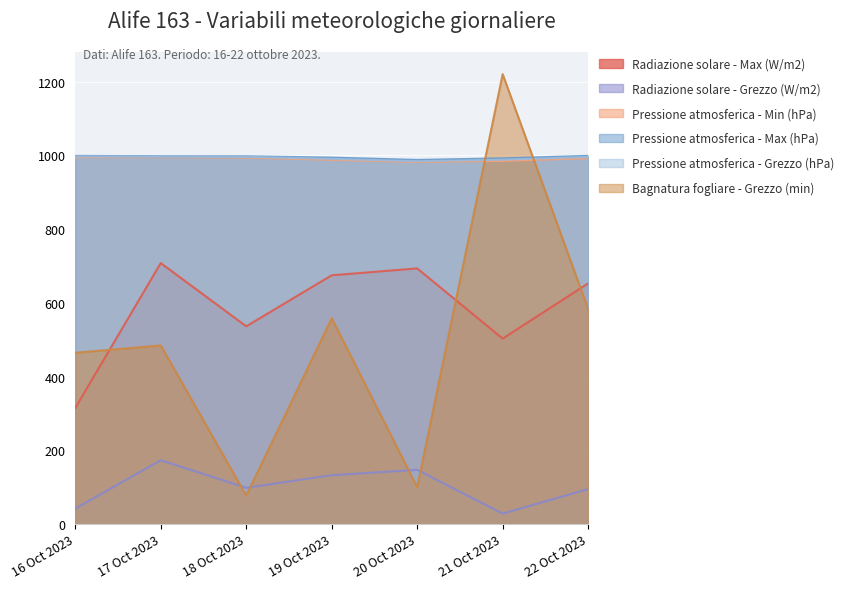

What is the spread (max minus min) of values at 22 Oct 2023?

903.7